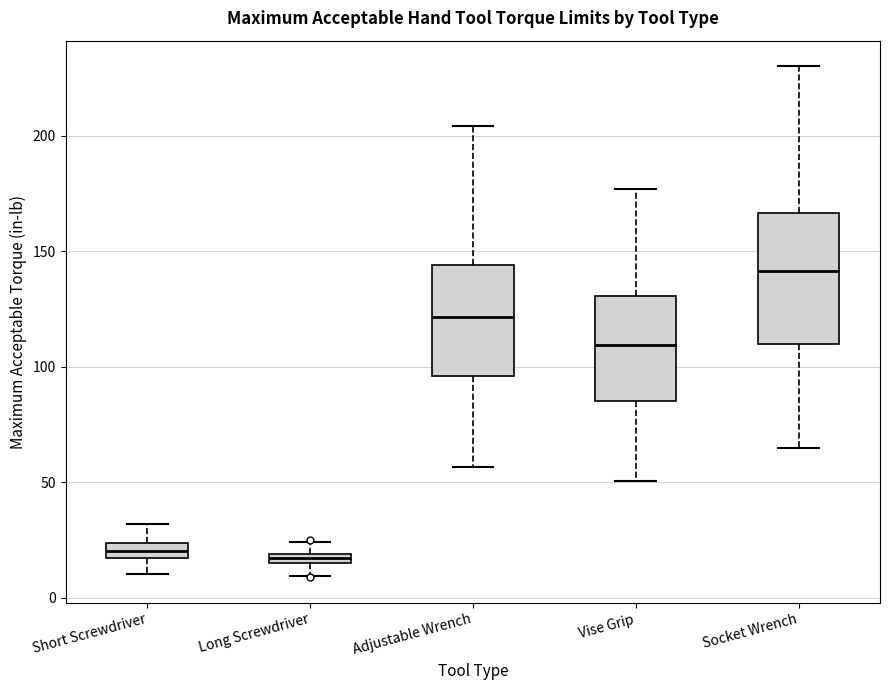

Which box is the tallest, from its lower edge to its upper edge?

Socket Wrench